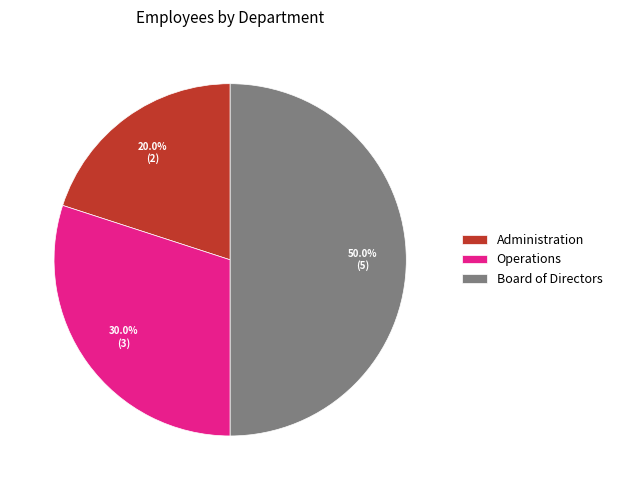

What is the largest slice in the pie chart?

Board of Directors